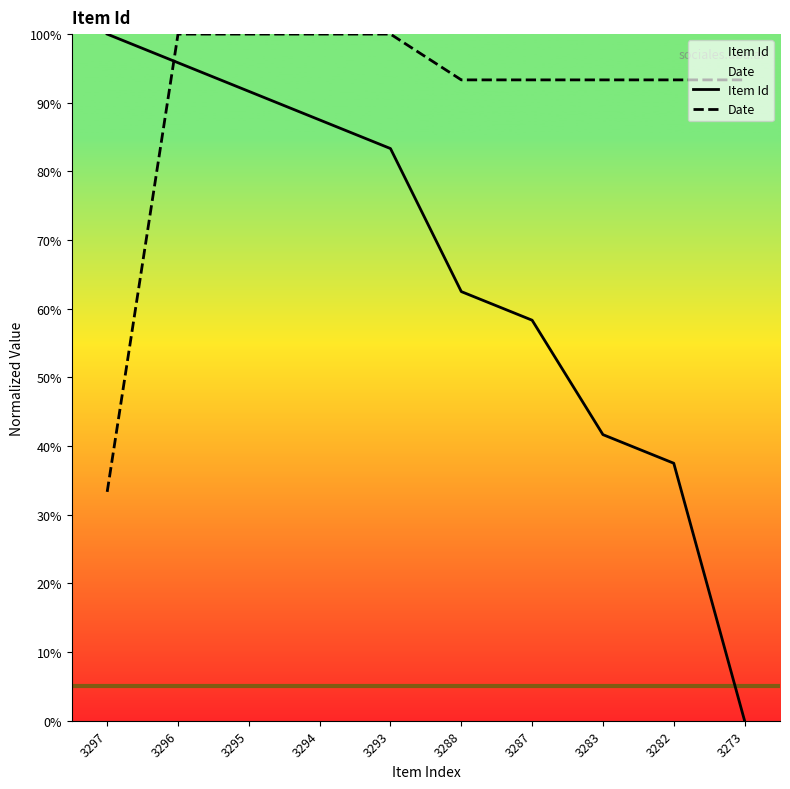

How many positive values does the Item Id series have?

9